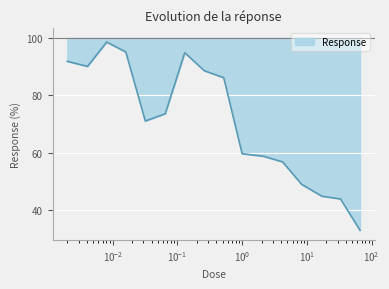

Is it true that the value at 8.3 is 48.9?

True